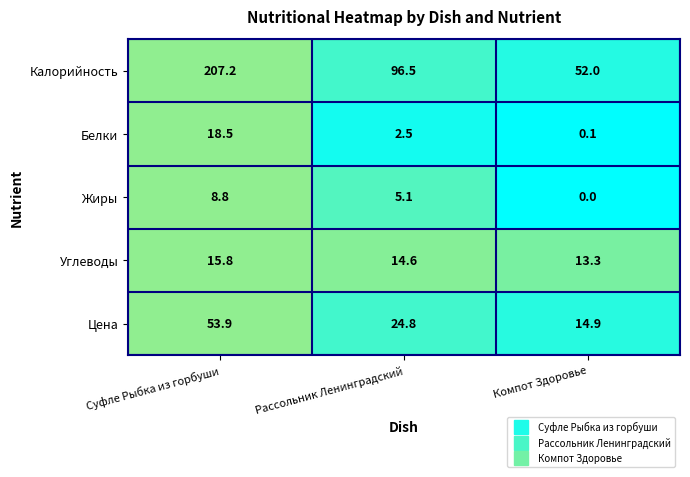

What is the minimum value for Калорийность?

52.0